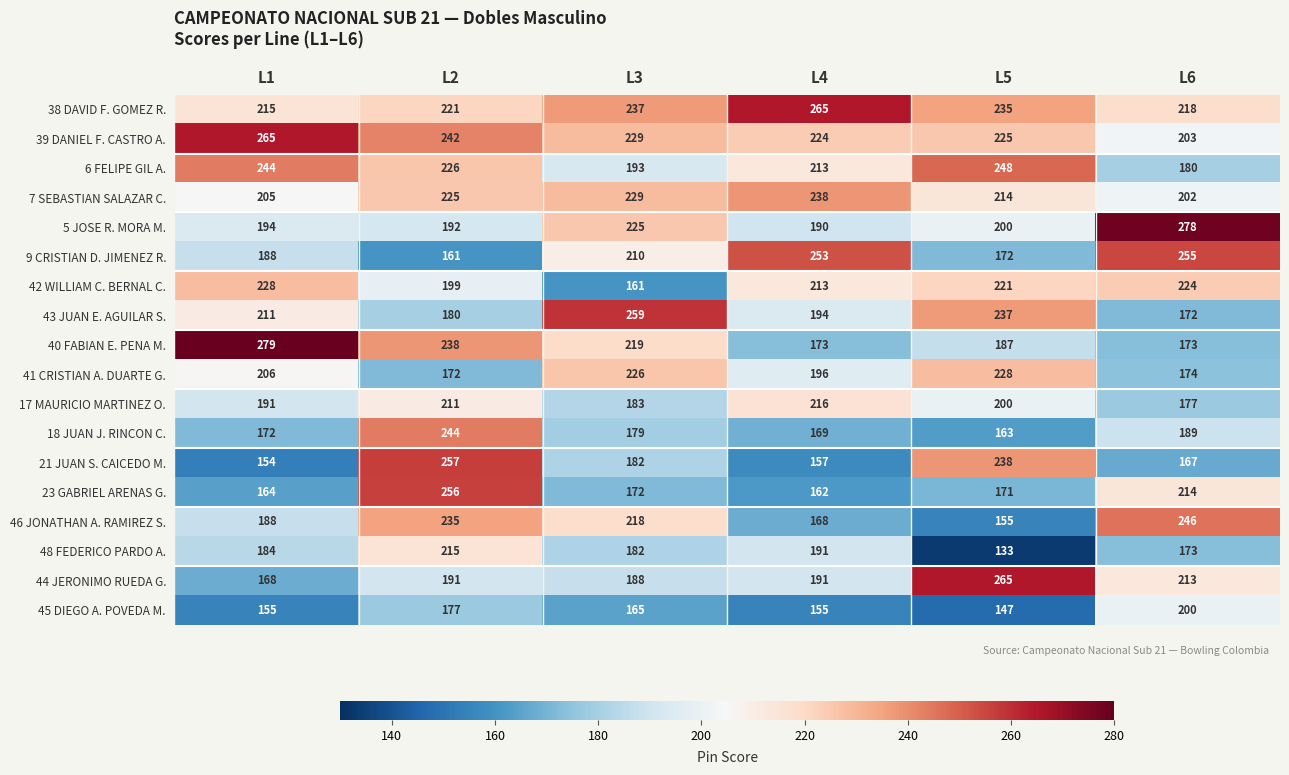

List the labels in order of 42 WILLIAM C. BERNAL C. value, largest first.

L1, L6, L5, L4, L2, L3